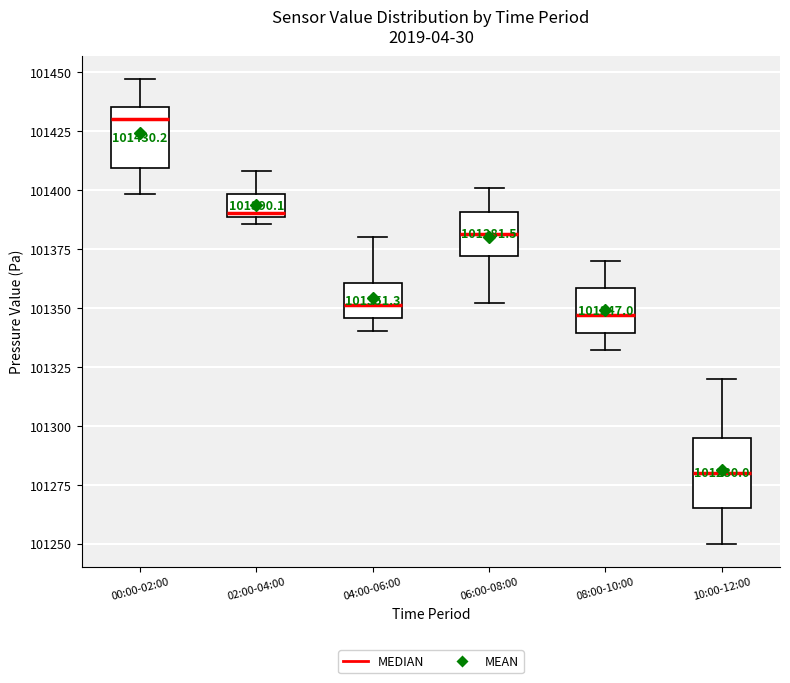

Which box has the highest median line?

00:00-02:00